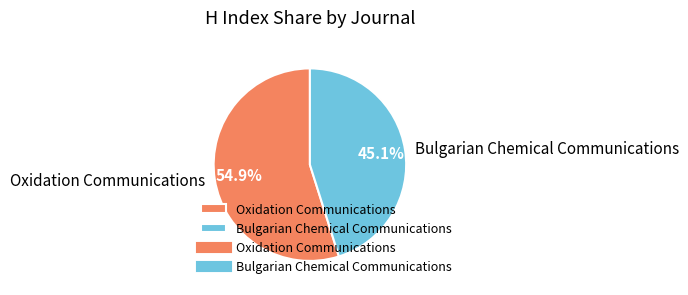

To the nearest percent, what is the difference between the Bulgarian Chemical Communications and Oxidation Communications slice percentages?

10%